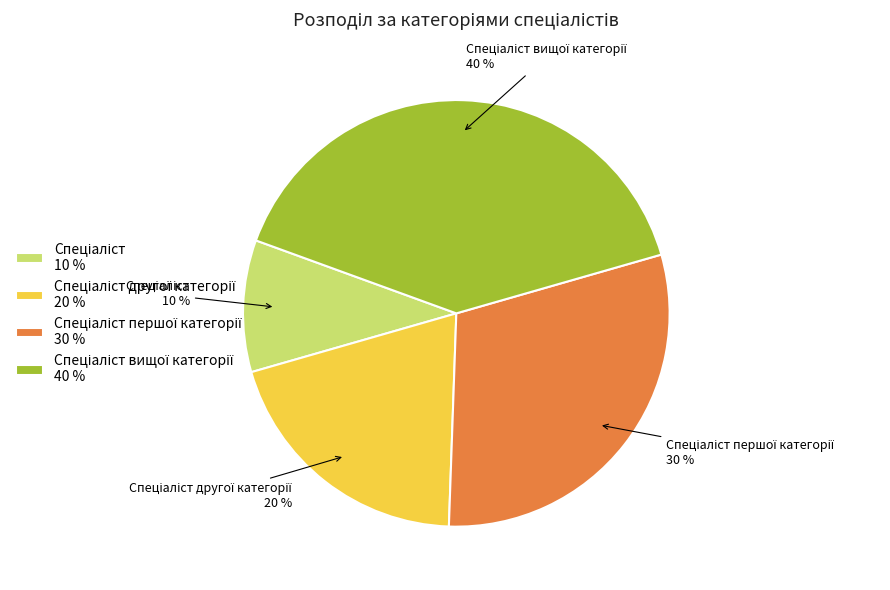

Is there a majority slice in this chart?

No